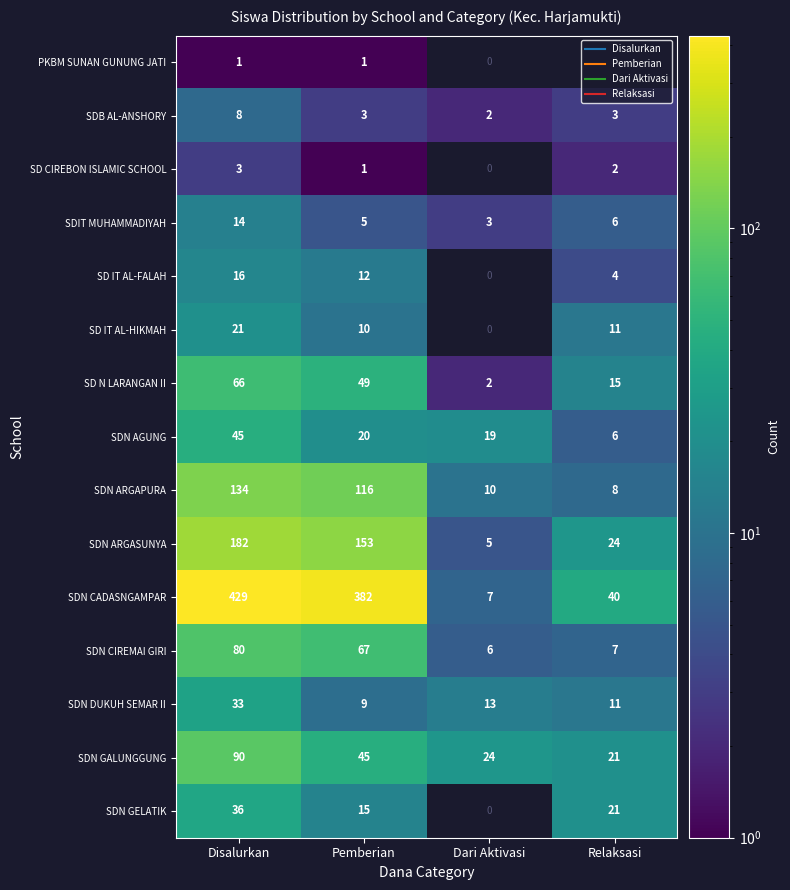

Which label corresponds to the largest value in the chart?

Disalurkan